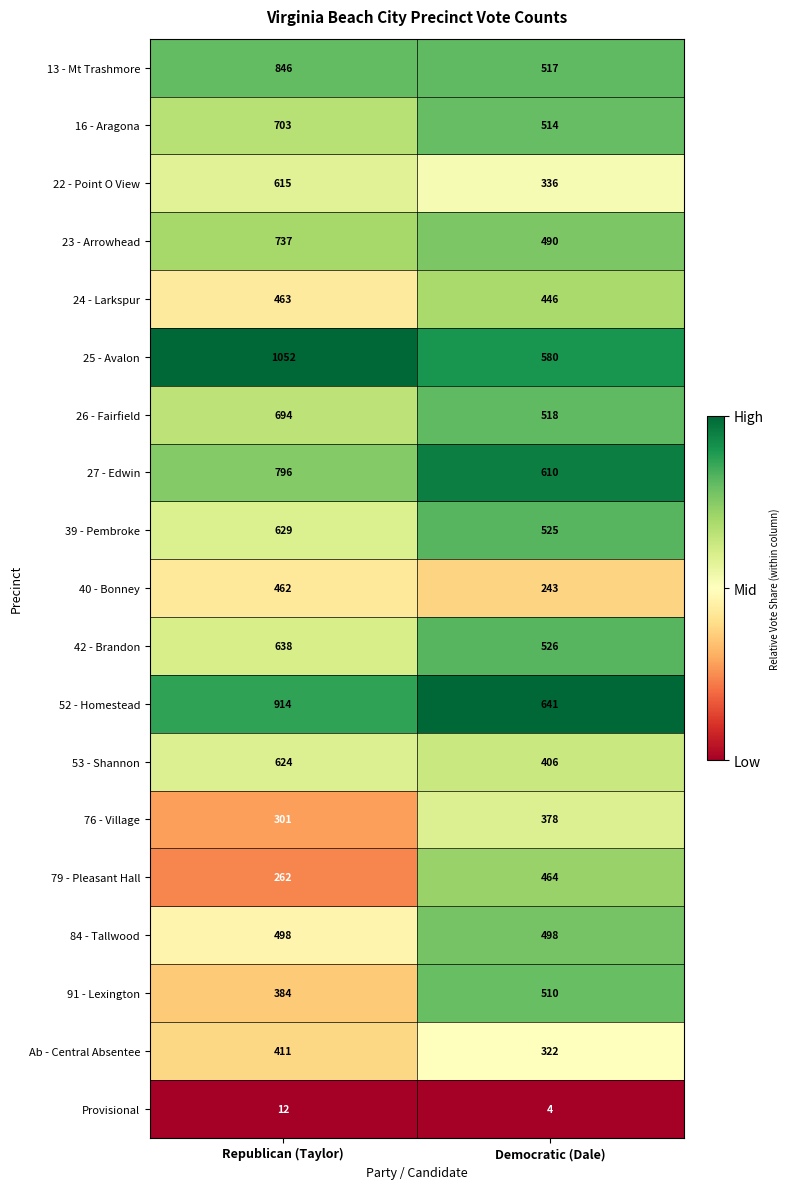

At which label does 16 - Aragona reach its peak?

Republican (Taylor)